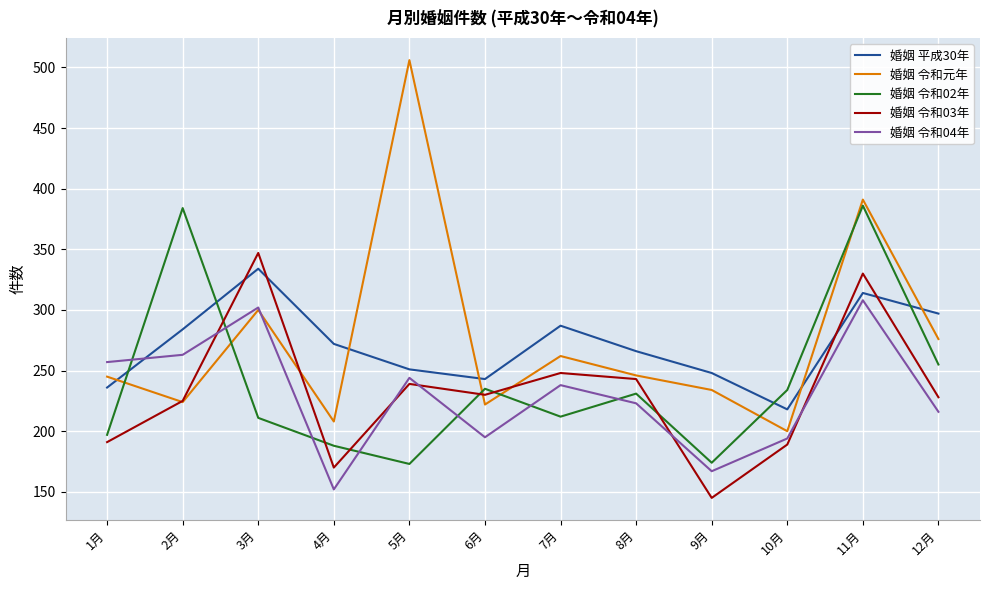

Where is 婚姻 令和元年 nearest to the value 353?

11月